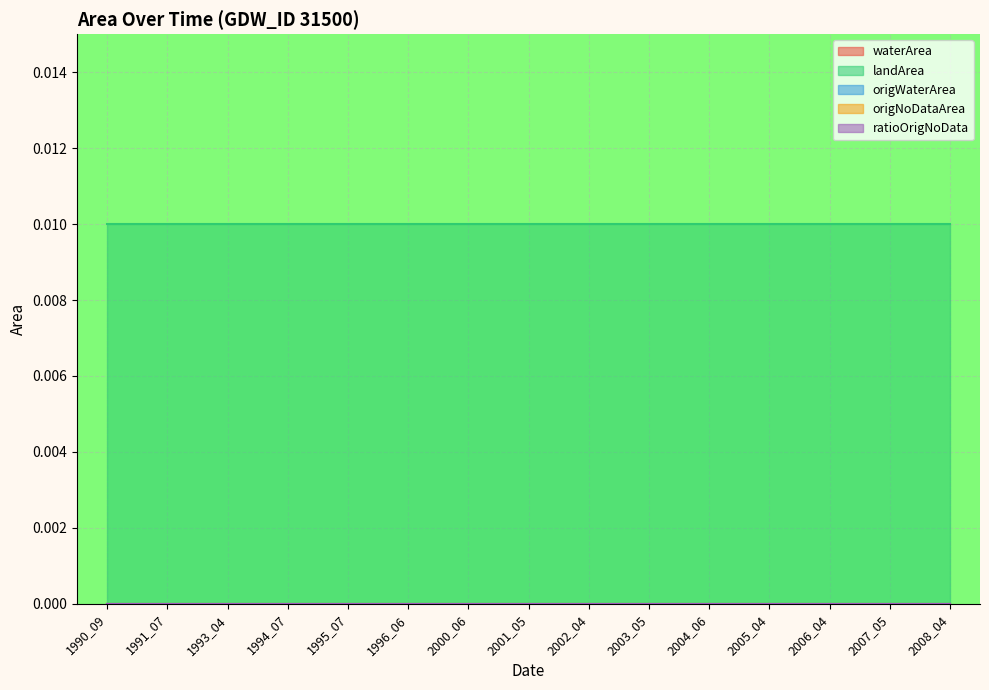

Between 1993_04 and 2008_04, which series saw the biggest shift?

waterArea